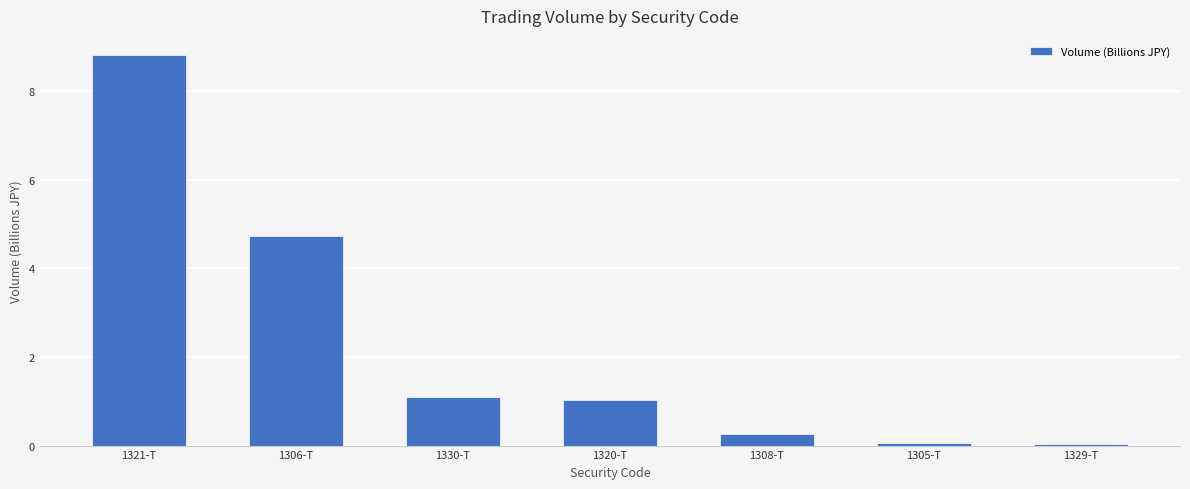

How many series are shown in this chart?

1